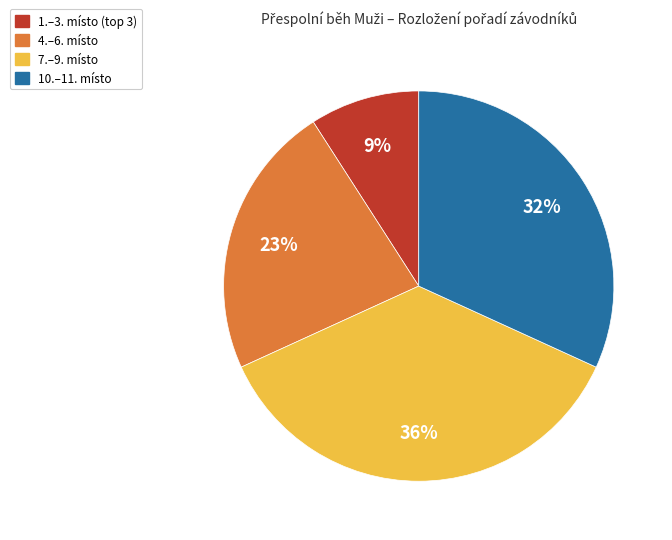

To the nearest percent, what is the average slice percentage?

25%